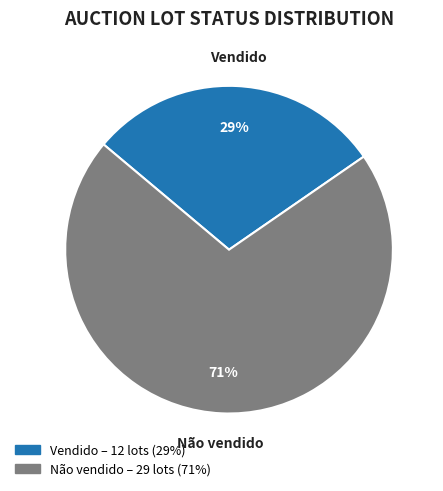

To the nearest percent, what percentage of the pie is Vendido?

29%